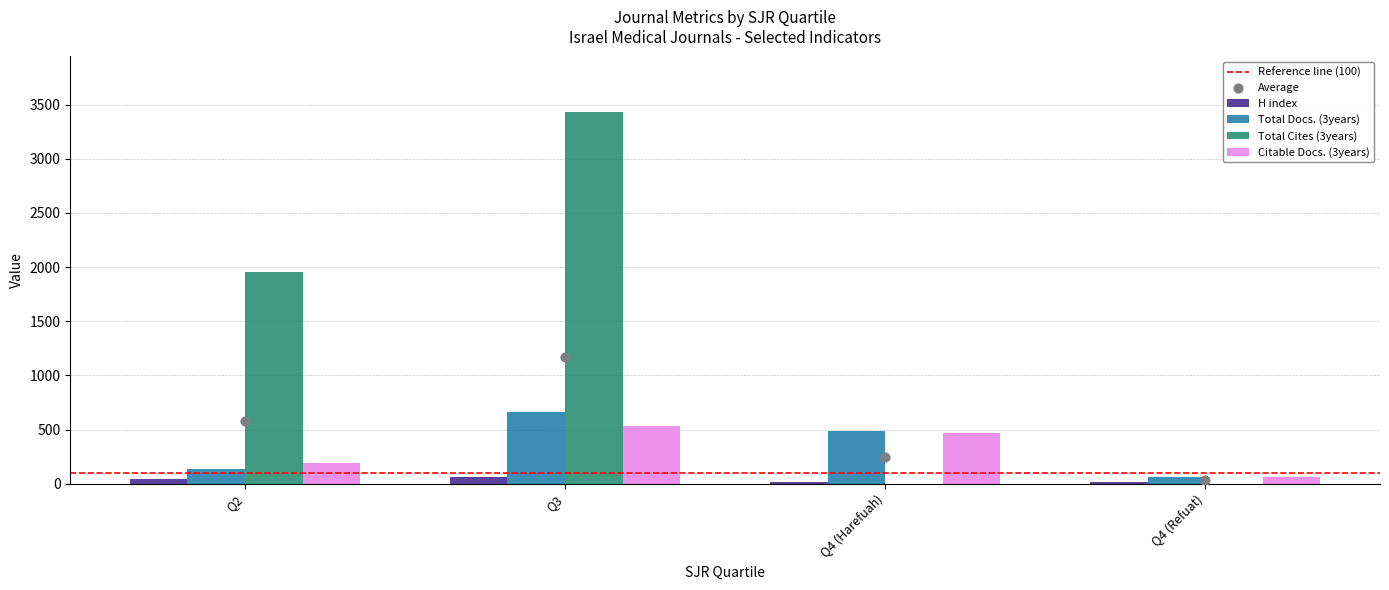

At which category is the sum across all series the highest?

Q3